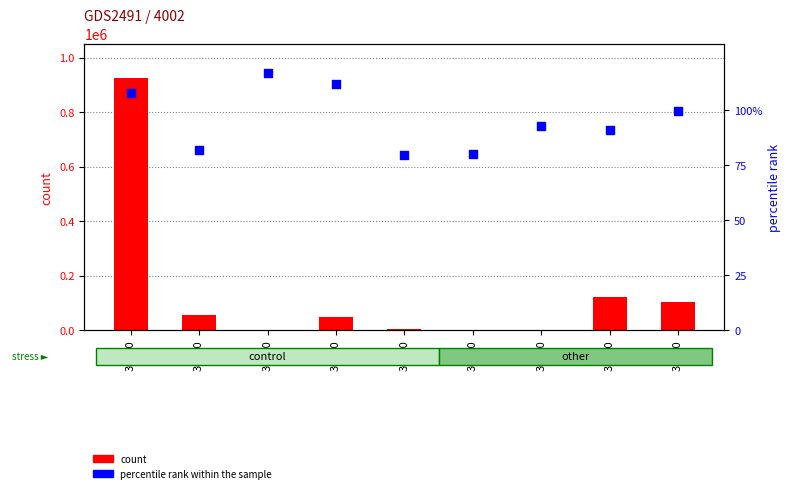

Which series contains the lowest Y value?

count